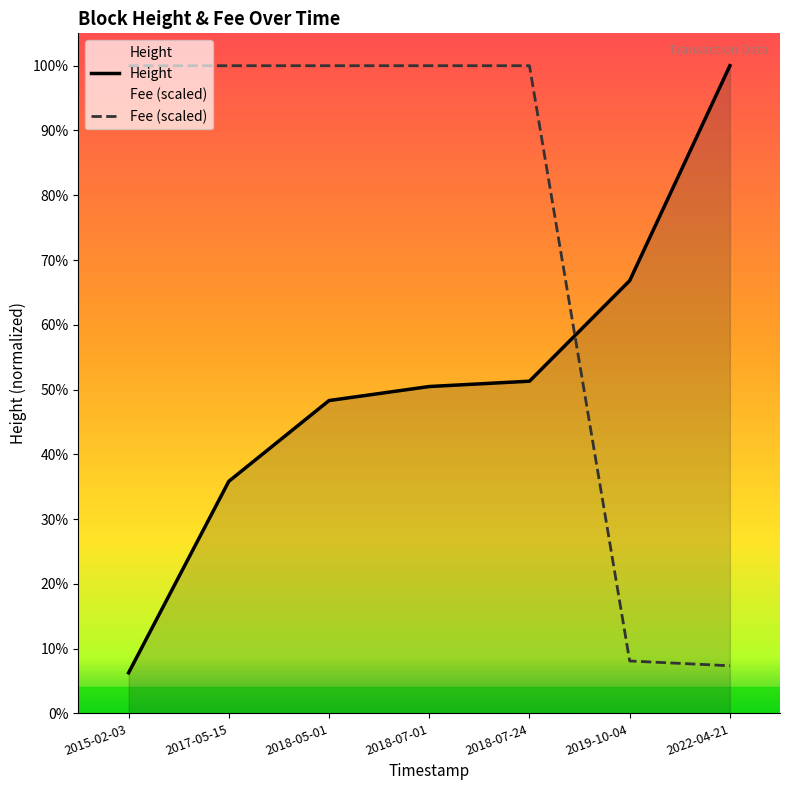

What is the spread (max minus min) of values at 2015-02-03?

942596.0